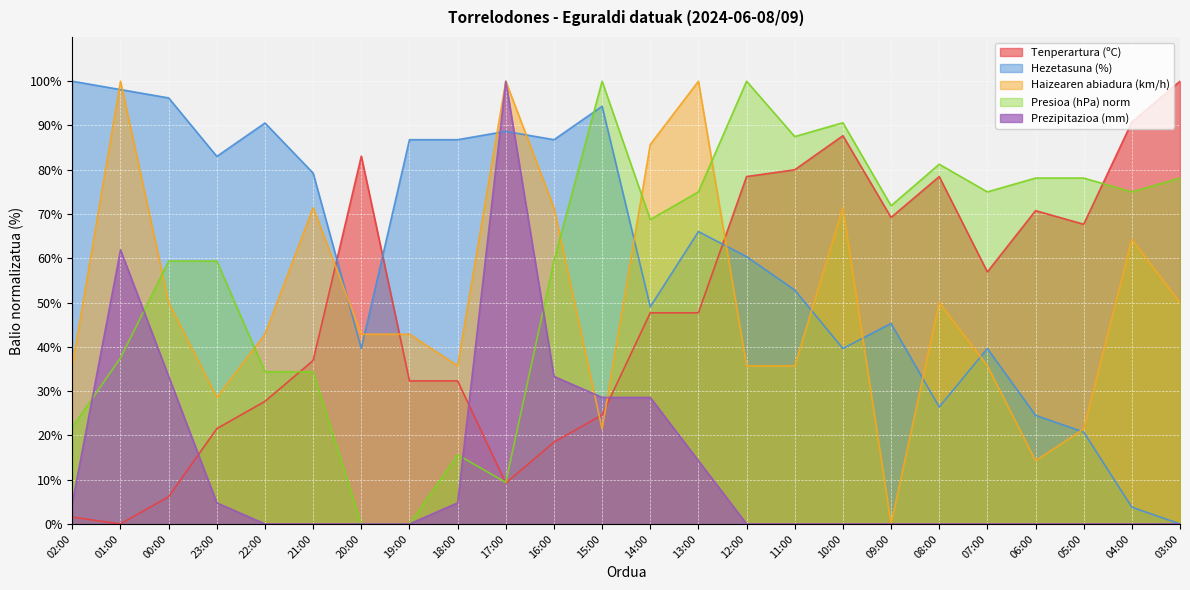

How many values in the Tenperartura (ºC) series are below 47?

11